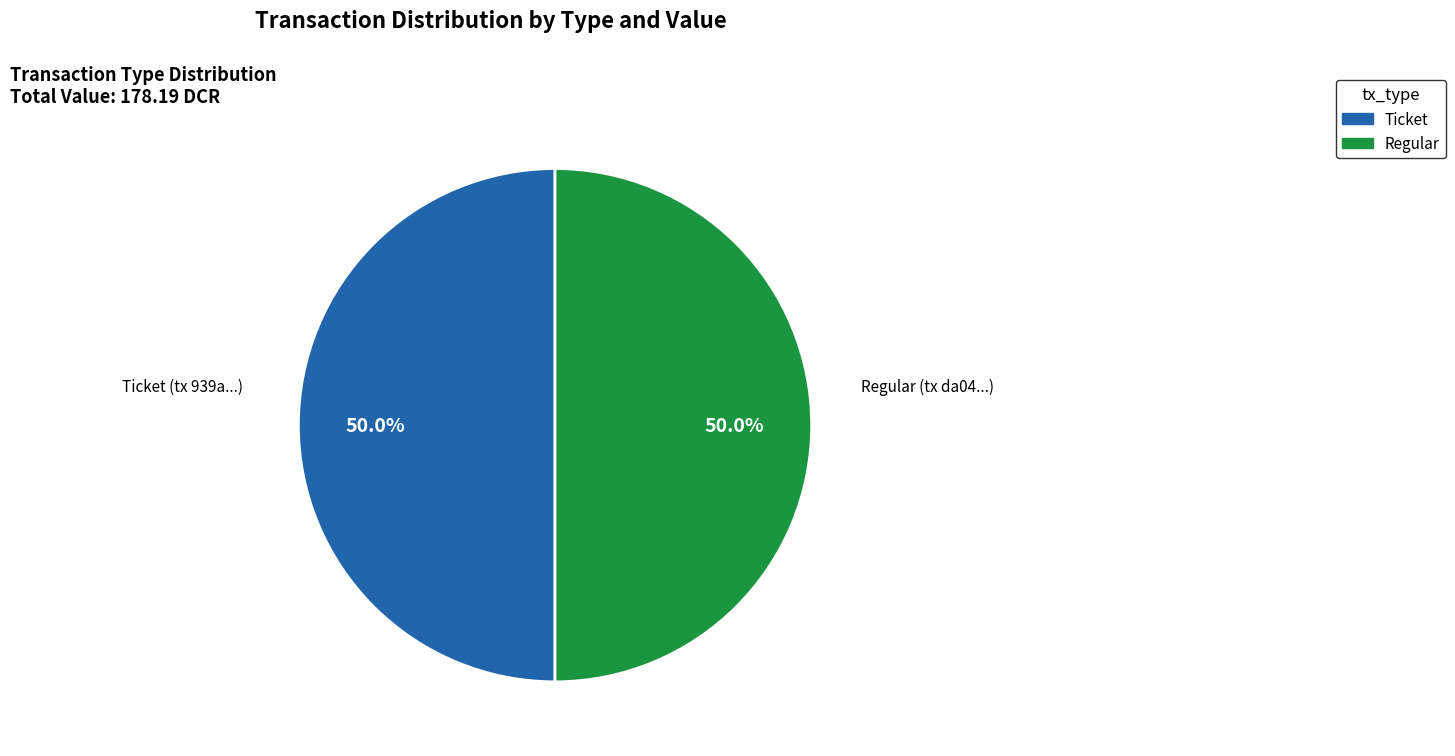

Is the sum of Regular and Ticket greater than half?

Yes